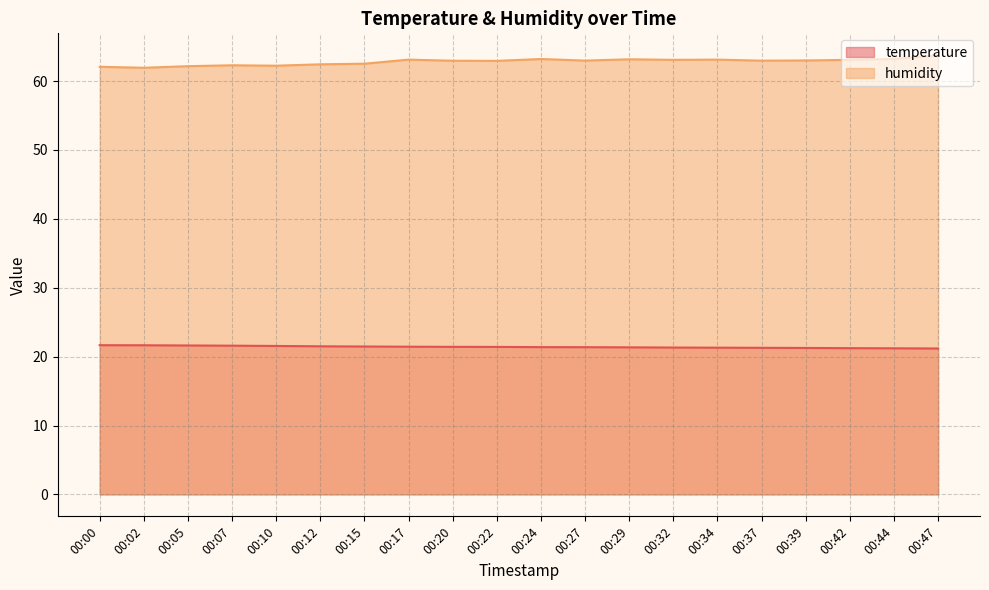

Rank the series by their maximum value, from highest to lowest.

humidity, temperature